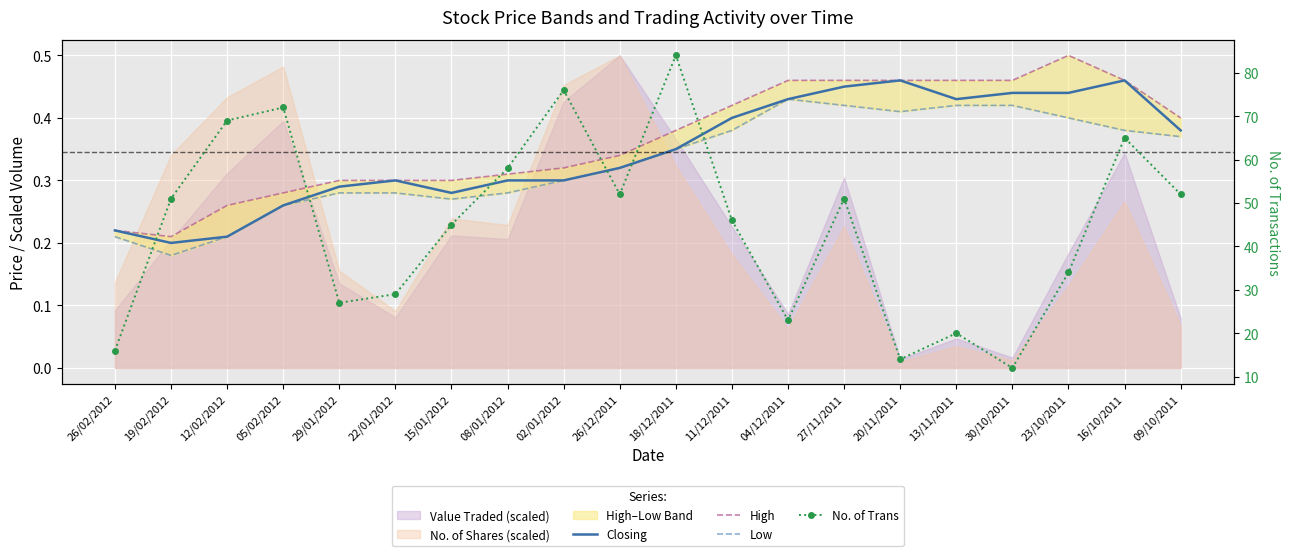

Between 16/10/2011 and 04/12/2011, which is larger?

16/10/2011